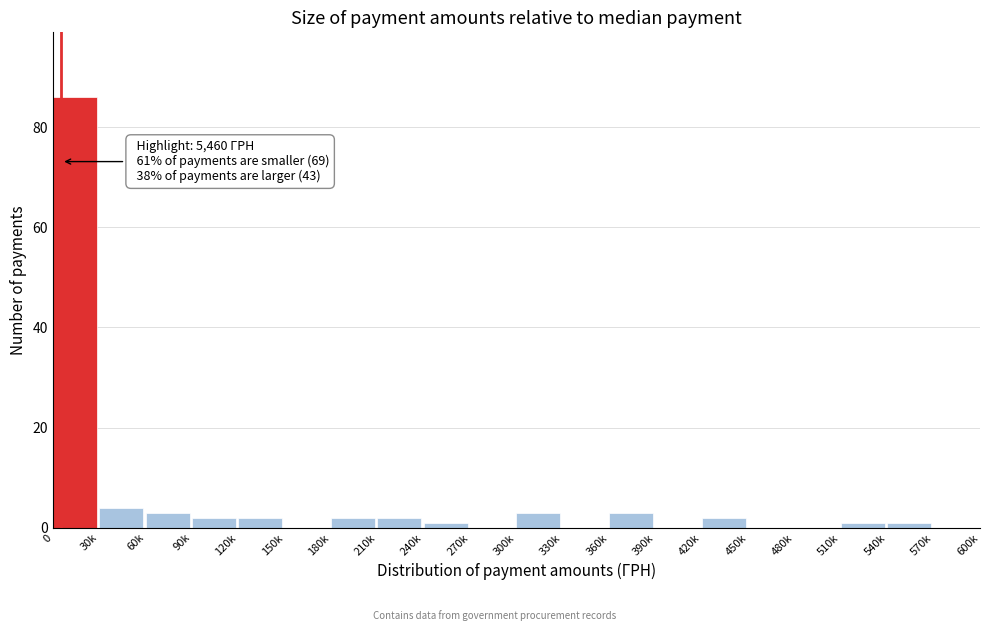

Reading right to left, transcribe all the data shown in this chart.

570k=0	540k=1	510k=1	480k=0	450k=0	420k=2	390k=0	360k=3	330k=0	300k=3	270k=0	240k=1	210k=2	180k=2	150k=0	120k=2	90k=2	60k=3	30k=4	0=86